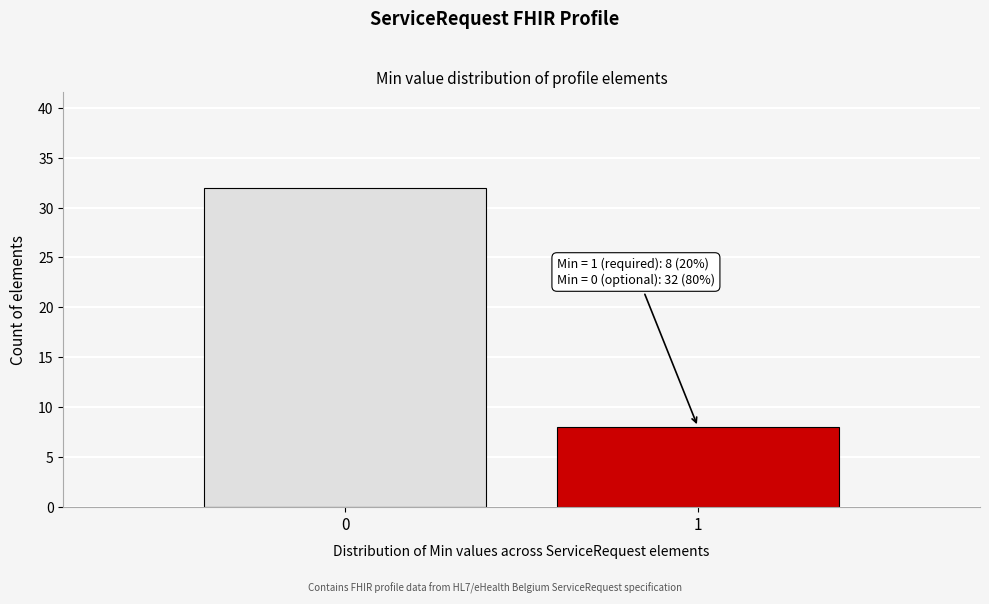

Reading left to right, what are all the values shown in this chart?

32	8